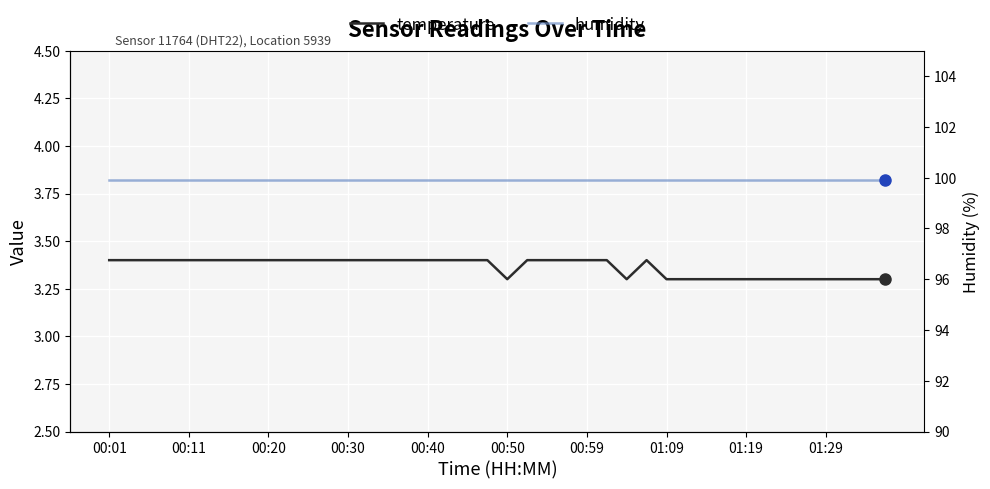

Which has a higher value, 00:01 or 25?

00:01